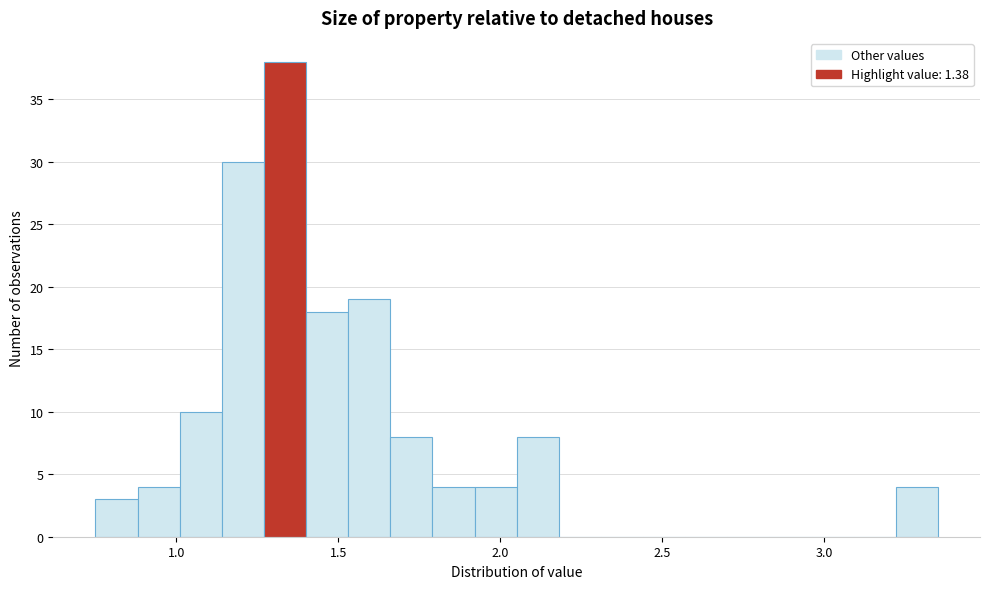

Around what value on the x-axis is the tallest bar? Give the approximate position of its centre, as read against the axis.

1.35